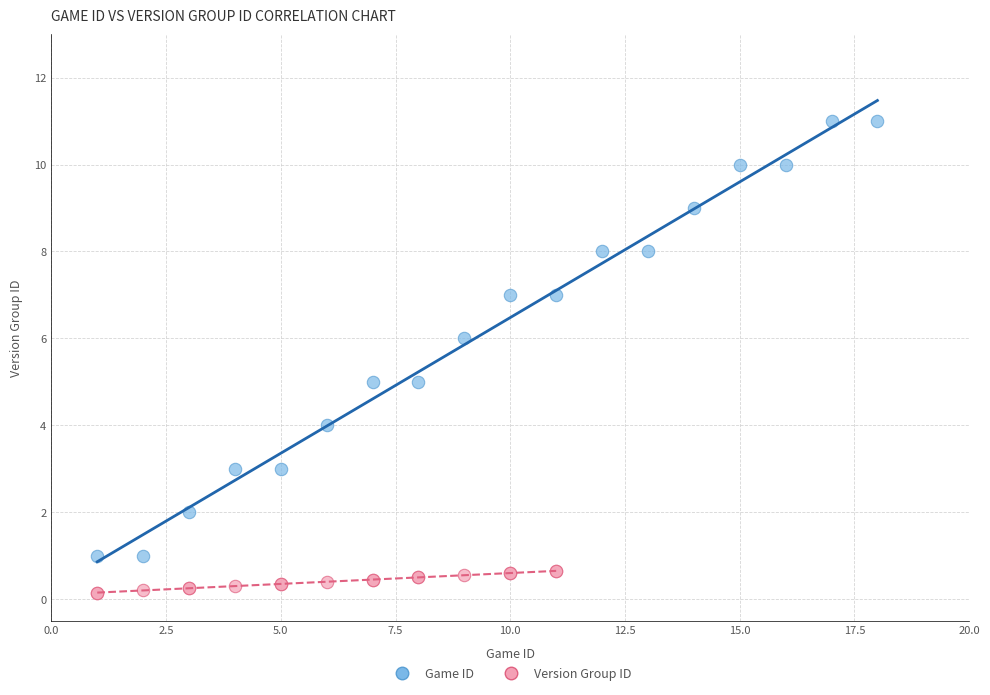

Which series reaches the minimum Y coordinate?

Version Group ID